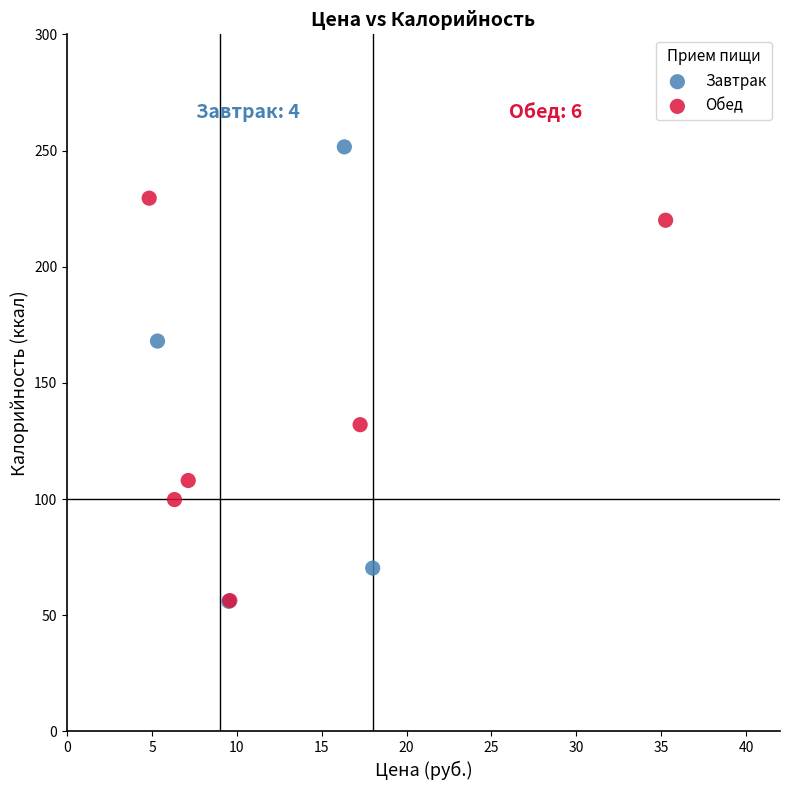

Which series contains the highest Y value?

Завтрак